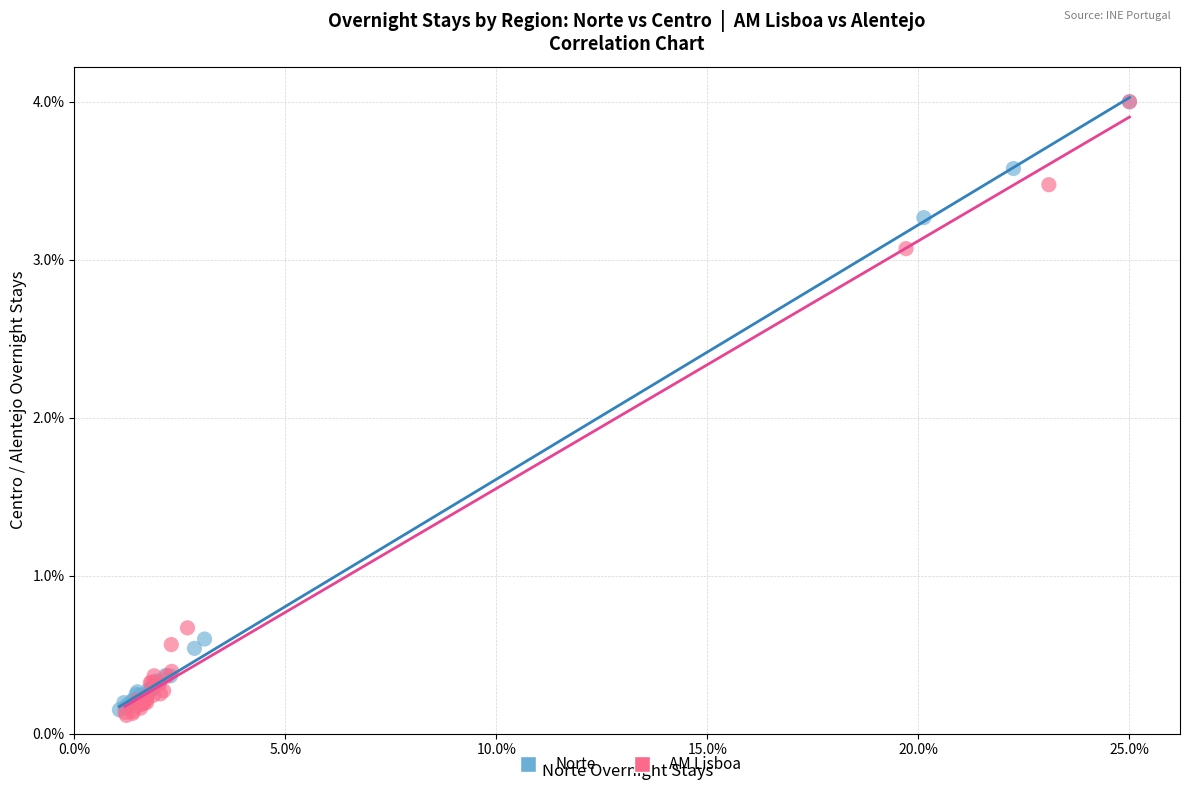

Which series has the largest Y range (max minus min)?

AM Lisboa